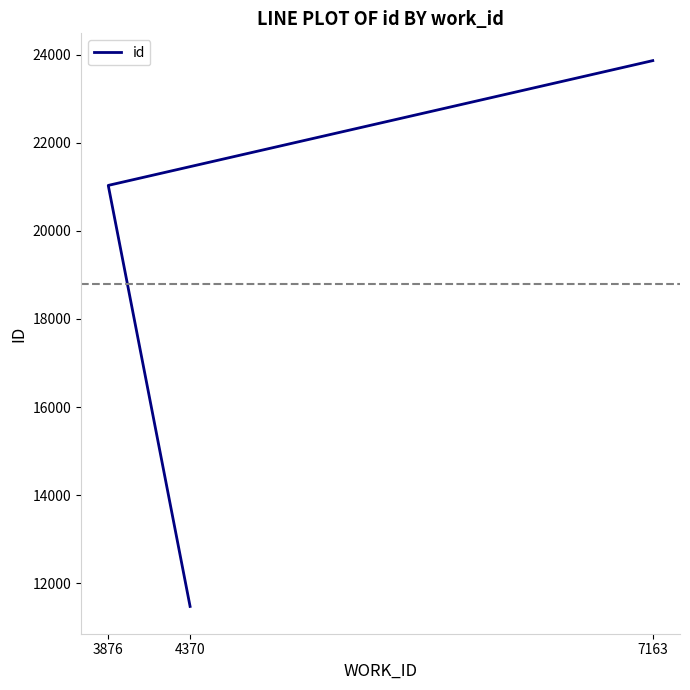

Rank the categories by value from lowest to highest.

4370, 3876, 7163